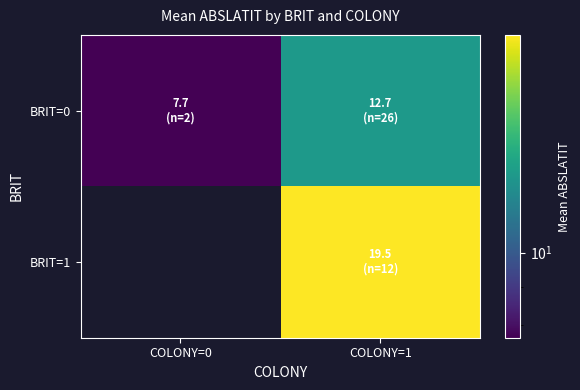

Where does the BRIT=0 series first go above 12?

COLONY=1